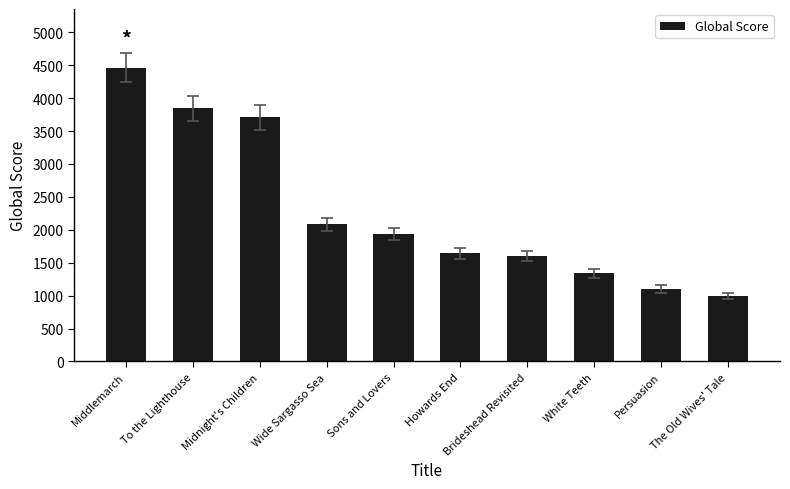

Reading left to right, what are all the values shown in this chart?

Middlemarch=4462	To the Lighthouse=3849	Midnight's Children=3707	Wide Sargasso Sea=2082	Sons and Lovers=1937	Howards End=1643	Brideshead Revisited=1604	White Teeth=1341	Persuasion=1102	The Old Wives' Tale=997